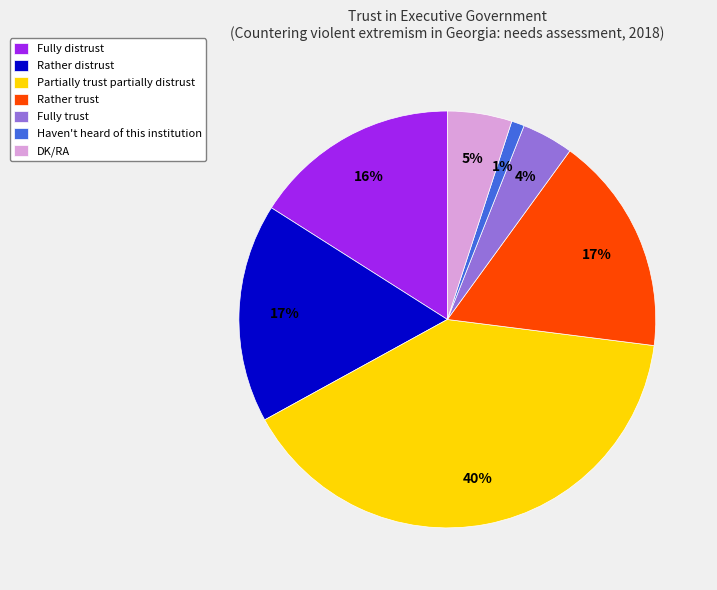

Combined, do Rather distrust and Fully trust account for over 50%?

No